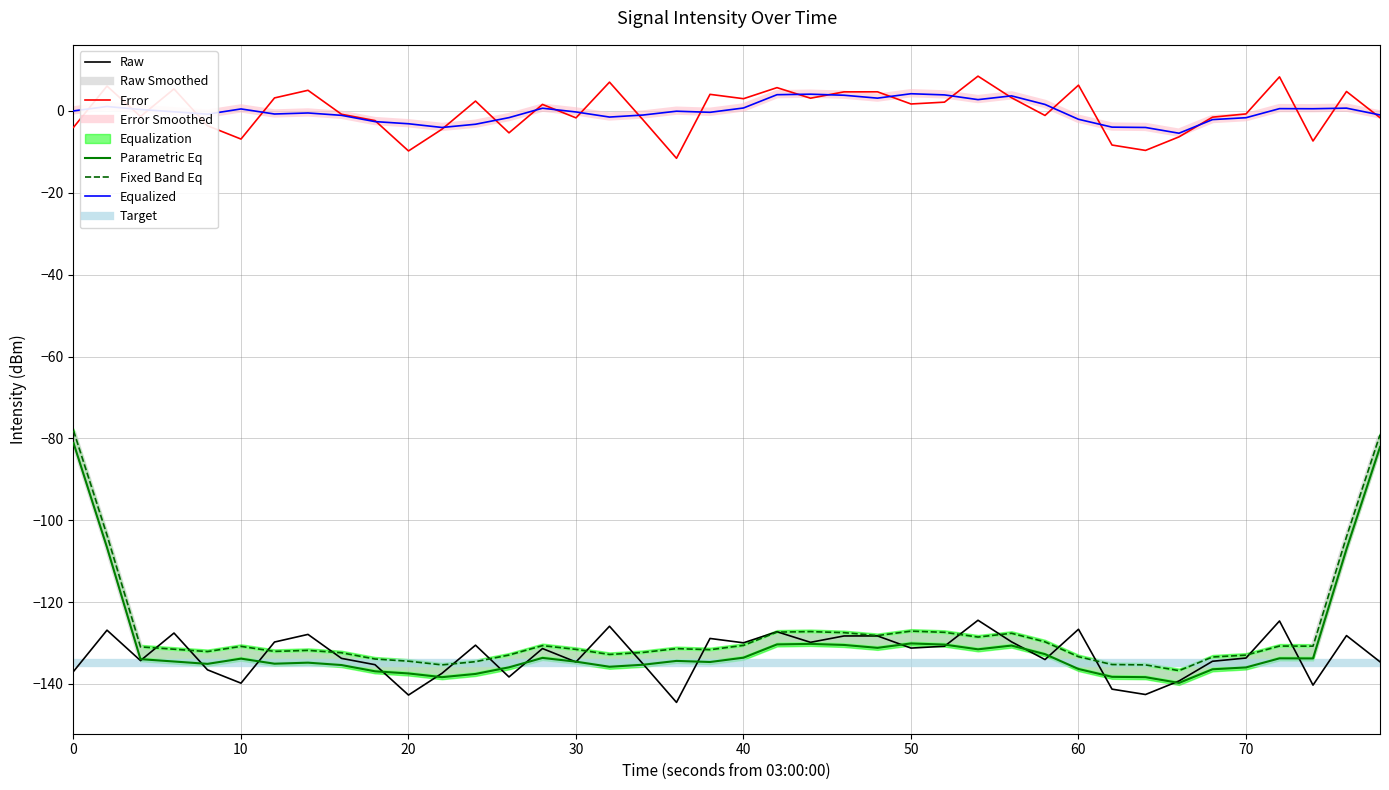

True or false: Target and Error cross at least once.

False